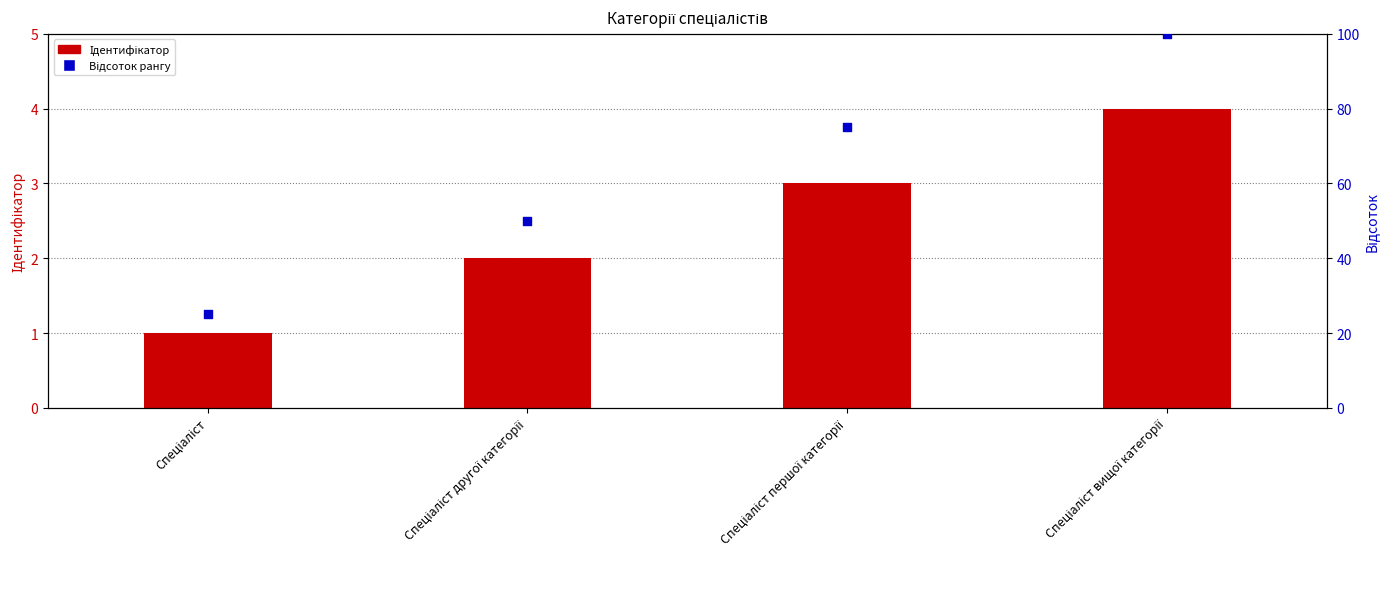

Is the value of Ідентифікатор at Спеціаліст другої категорії greater than the value of Відсоток рангу at Спеціаліст другої категорії?

No